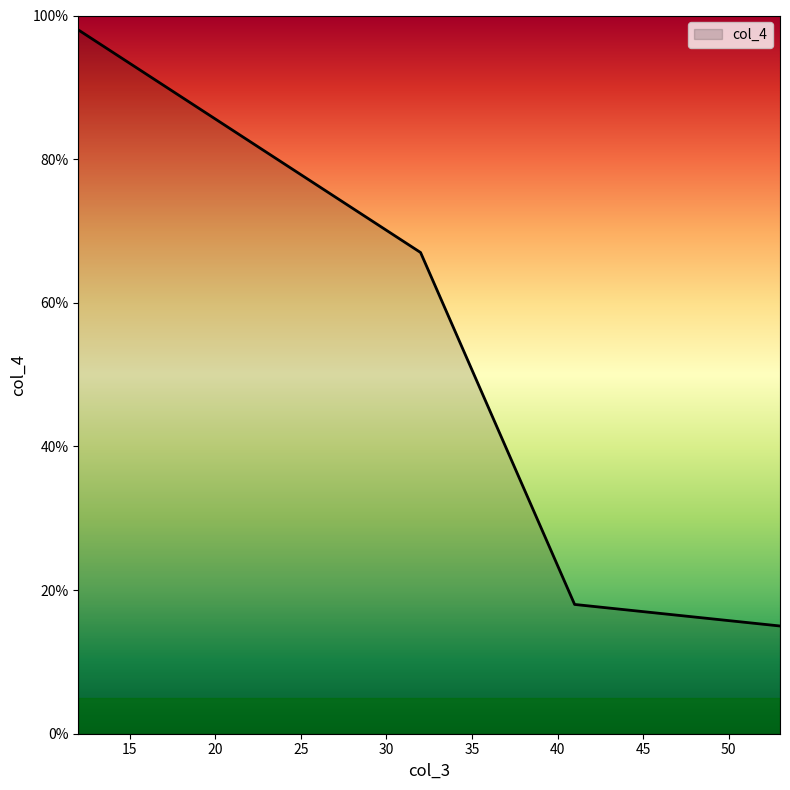

What is the maximum value shown in the chart?

98